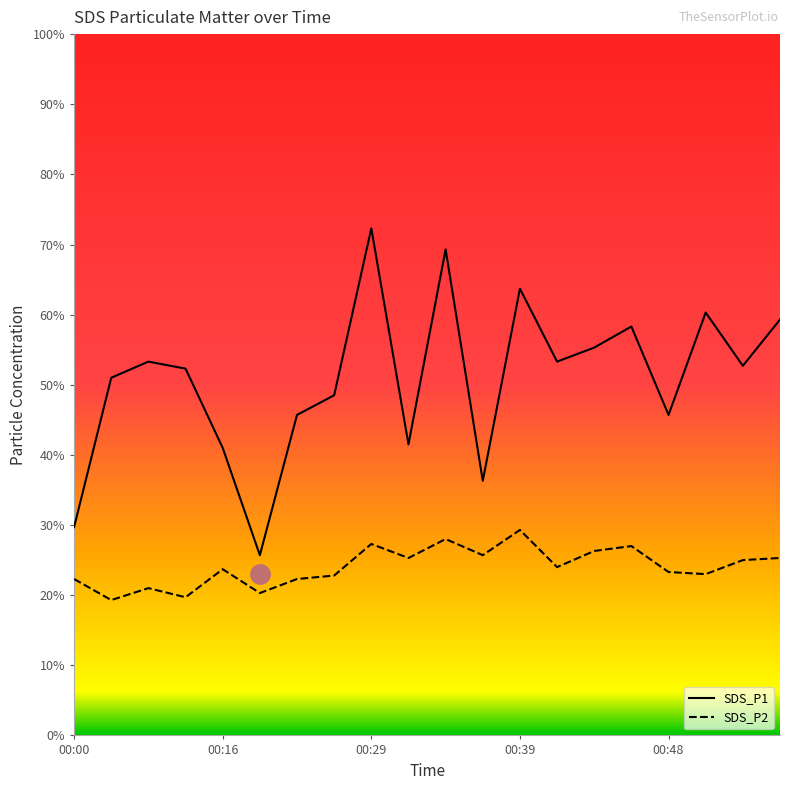

Rank the series by their maximum value, from lowest to highest.

SDS_P2, SDS_P1